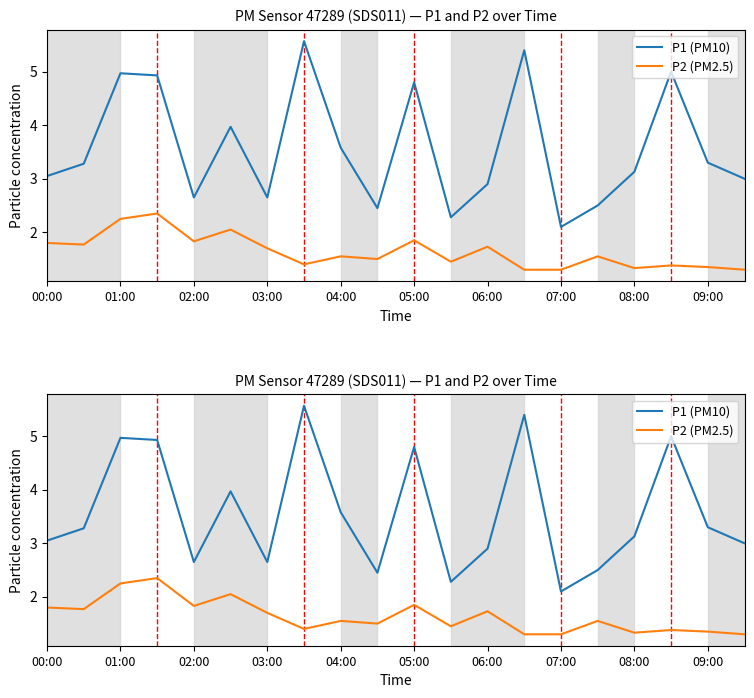

What are all the series names shown in the legend?

P1 (PM10), P2 (PM2.5)